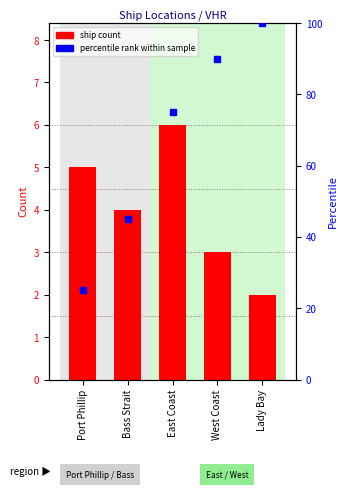

How many categories are shown in the chart?

5